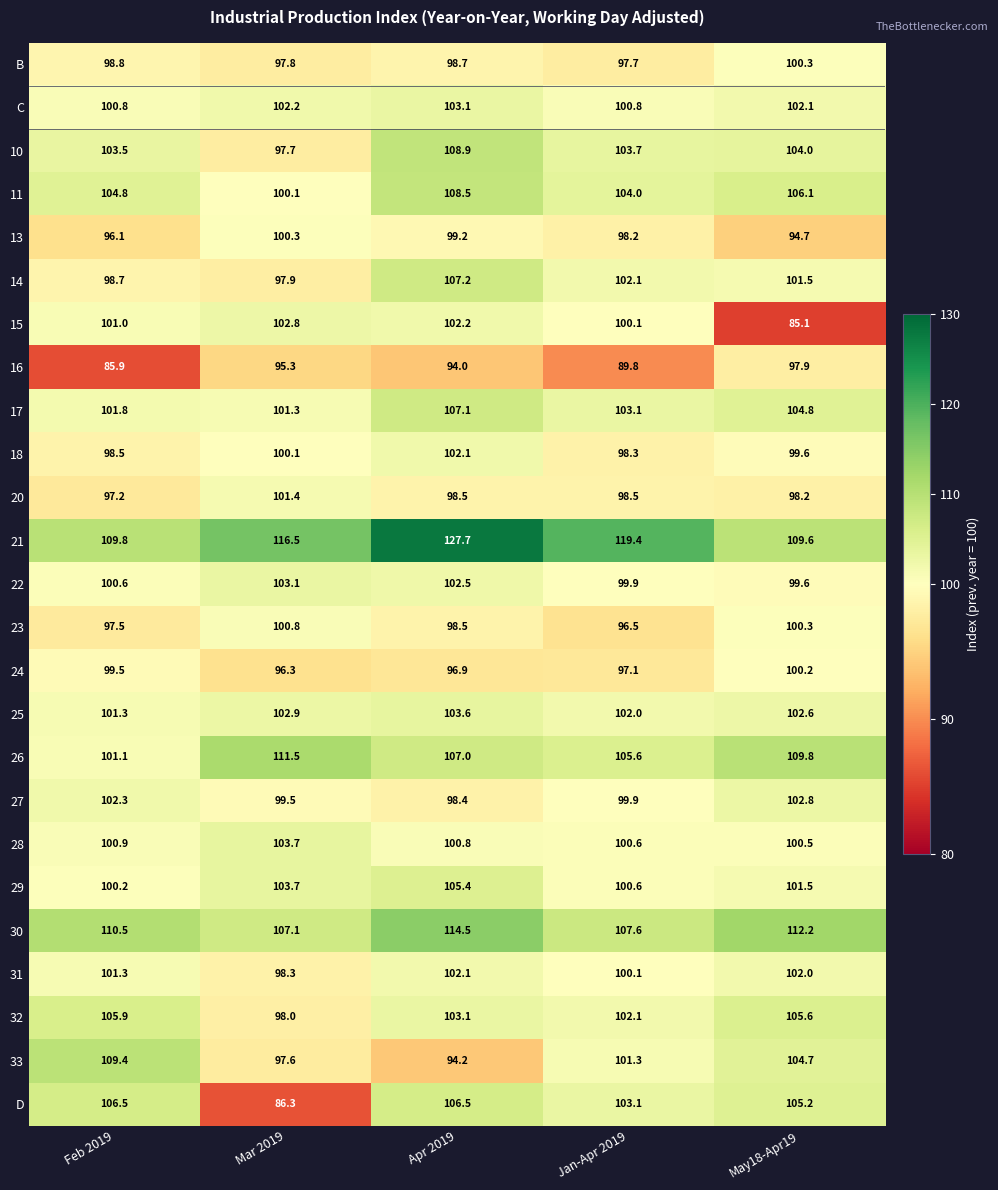

What is the average value of the 20 series?

98.8